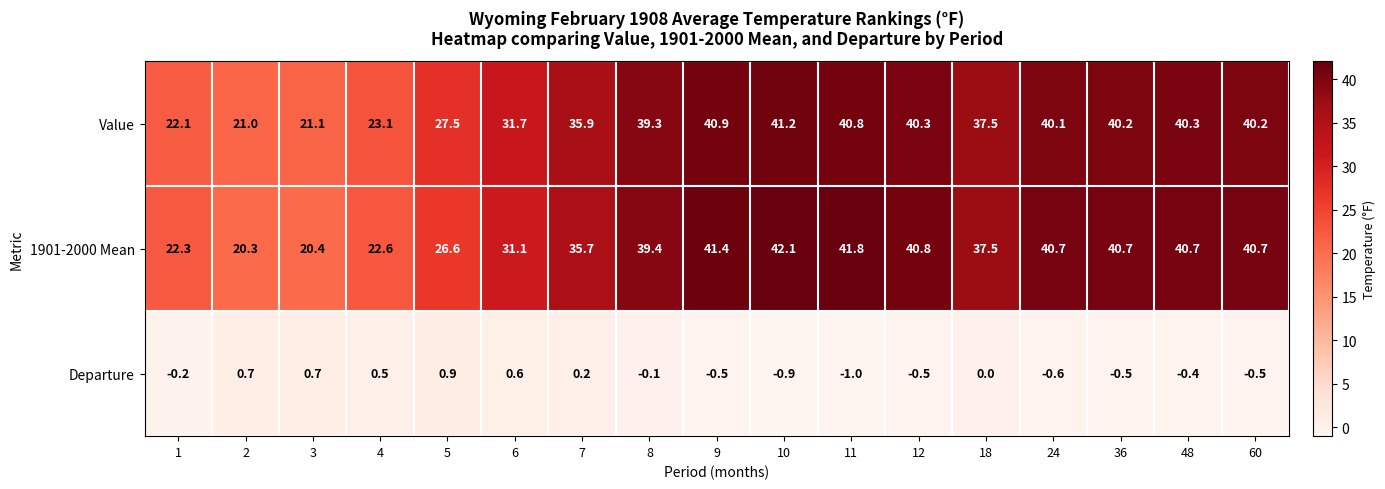

At how many categories does at least one series exceed 24?

13